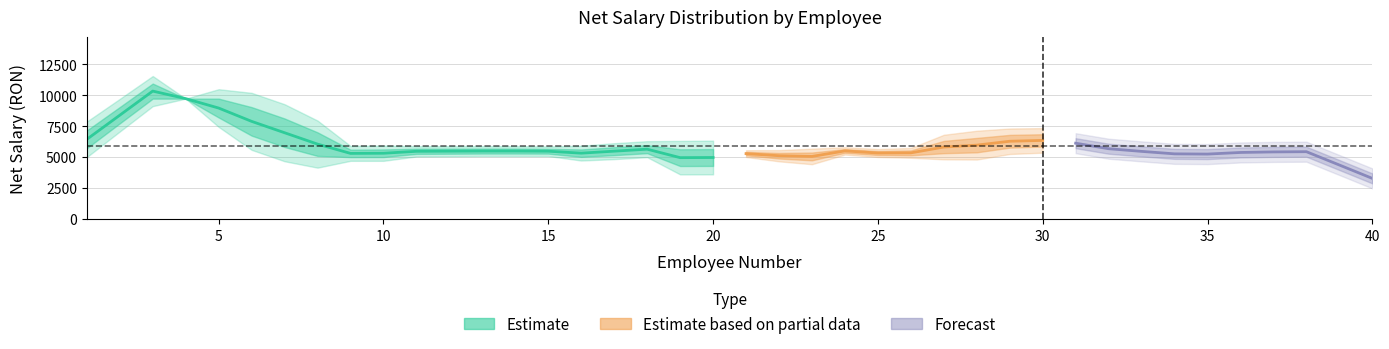

What is the change in value from 7 to 33?

-1073